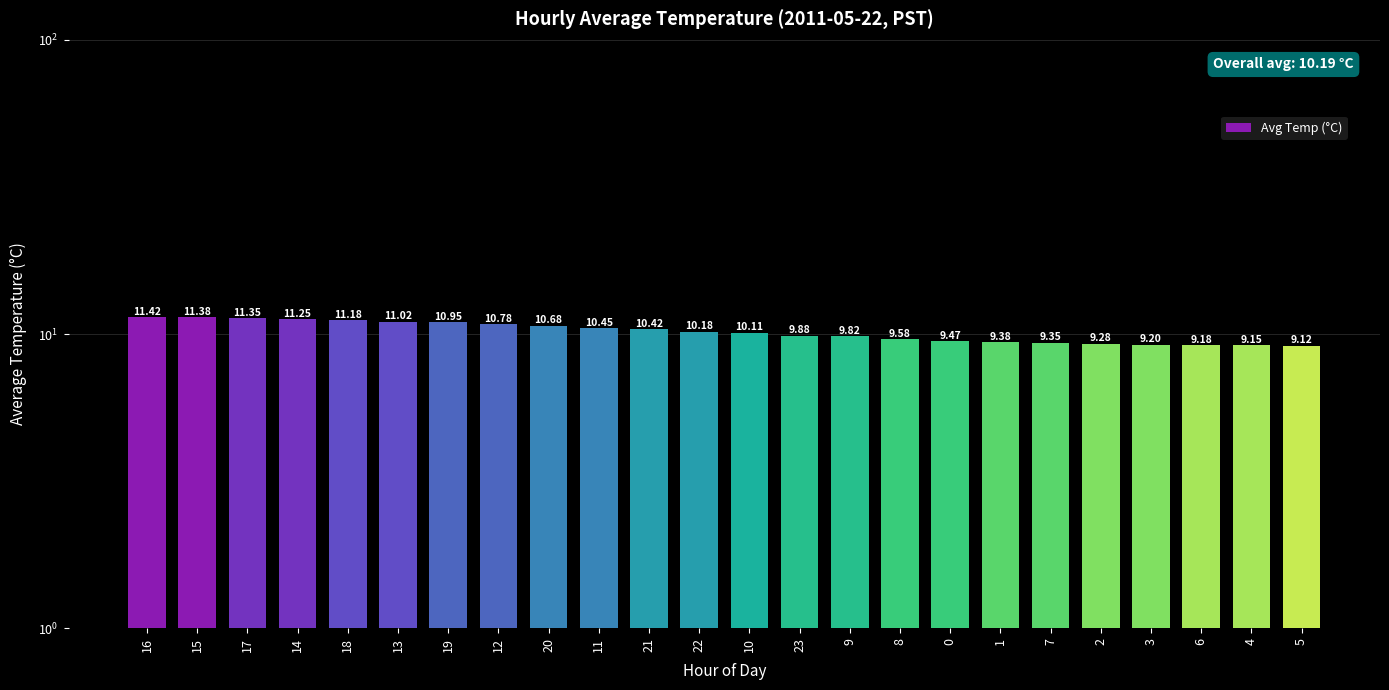

Rank the categories by value from lowest to highest.

5, 4, 6, 3, 2, 7, 1, 0, 8, 9, 23, 10, 22, 21, 11, 20, 12, 19, 13, 18, 14, 17, 15, 16